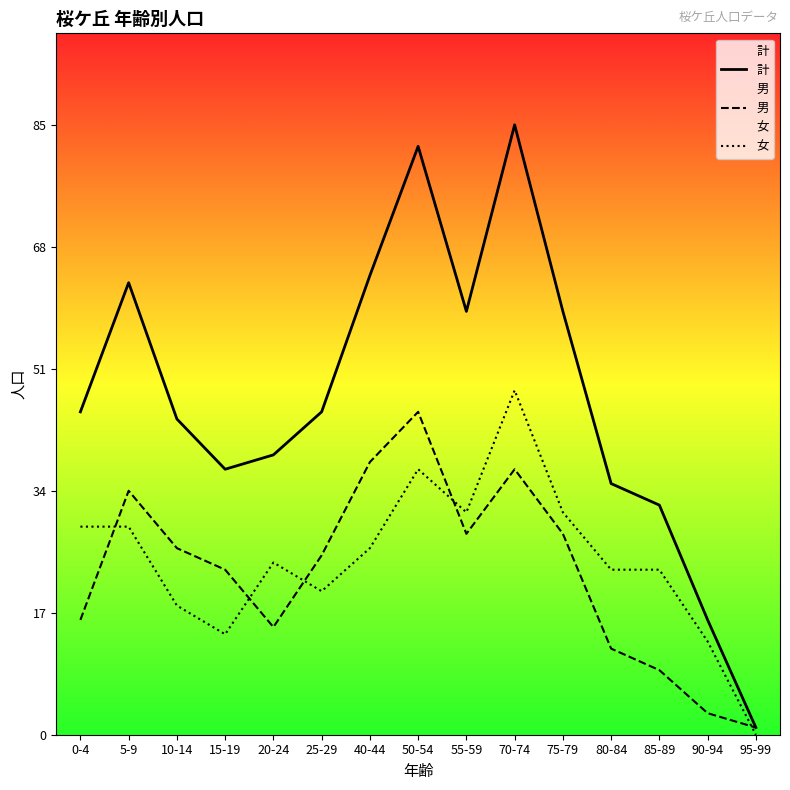

What is the difference between the highest and lowest values at 0-4?

29